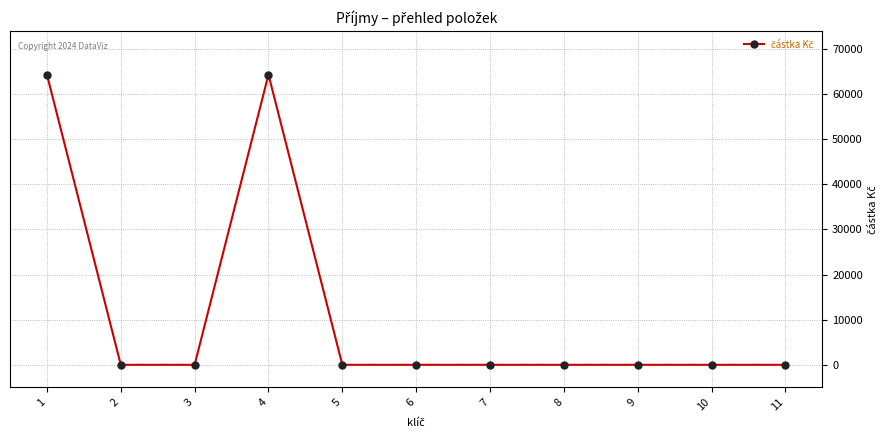

Is this an area chart (filled region under the line)?

No